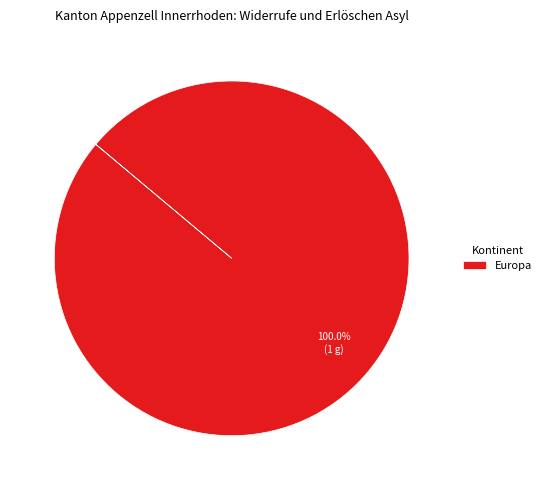

Which category accounts for the majority?

Europa